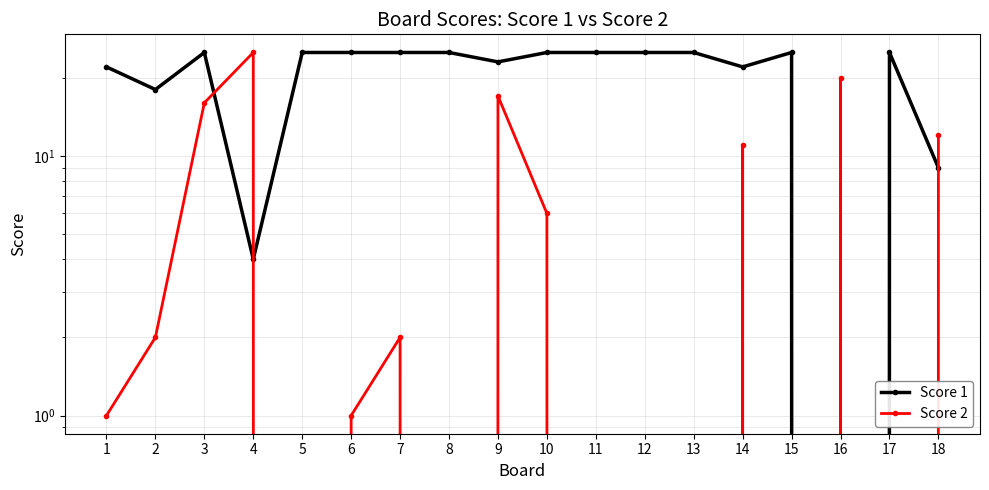

Where does the Score 2 series first go above 2?

3